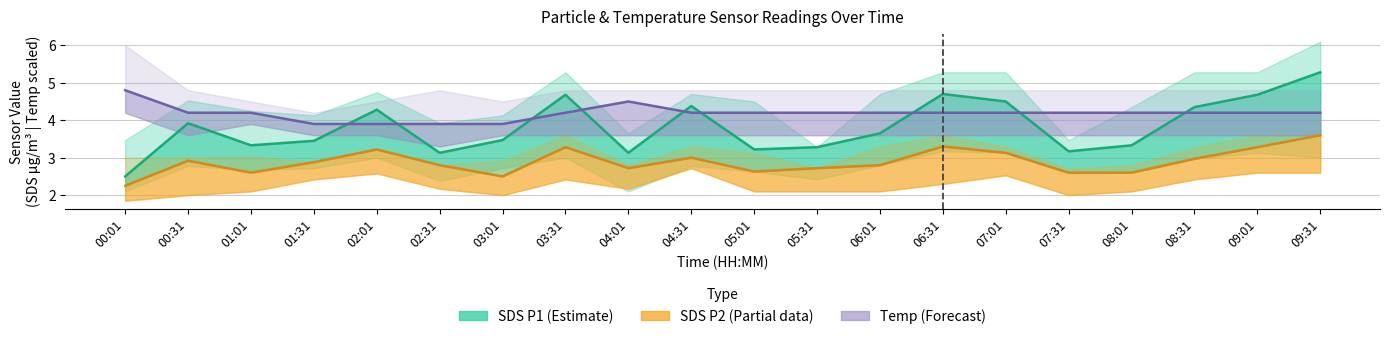

Which series has the largest total across all categories?

Temp